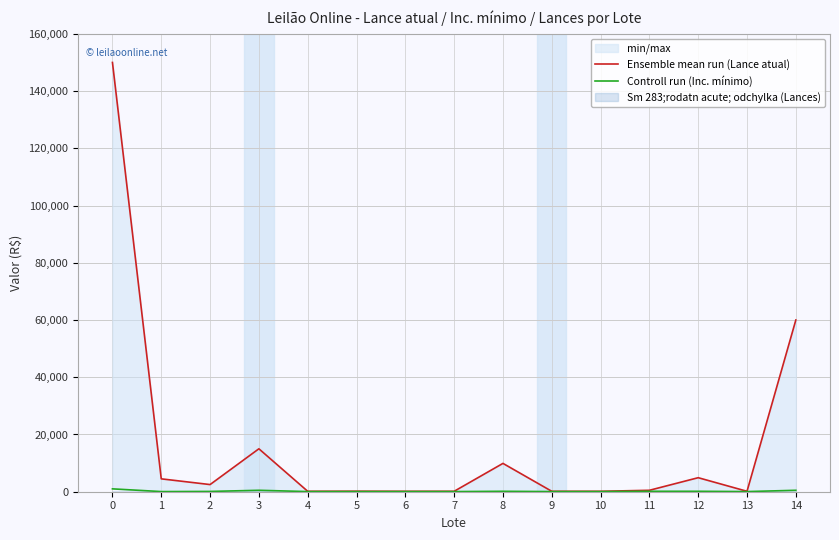

Between 3 and 1, which is larger?

3